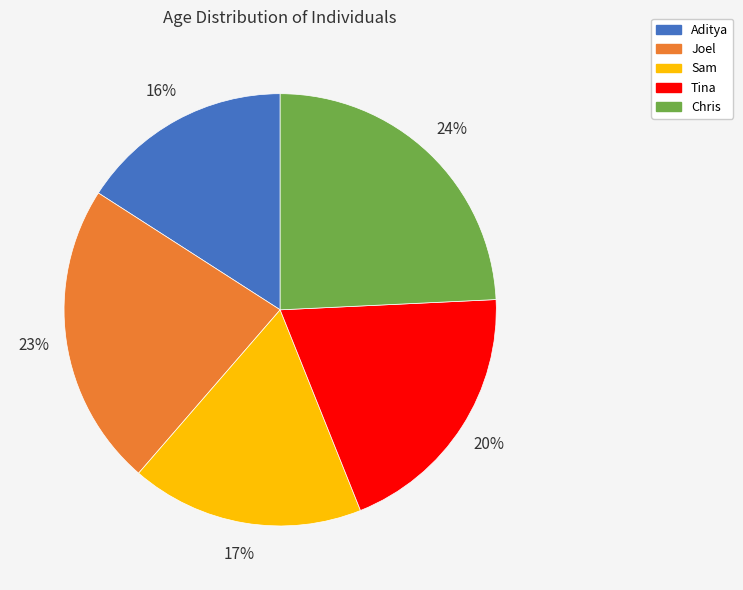

Which has a higher value, Sam or Joel?

Joel